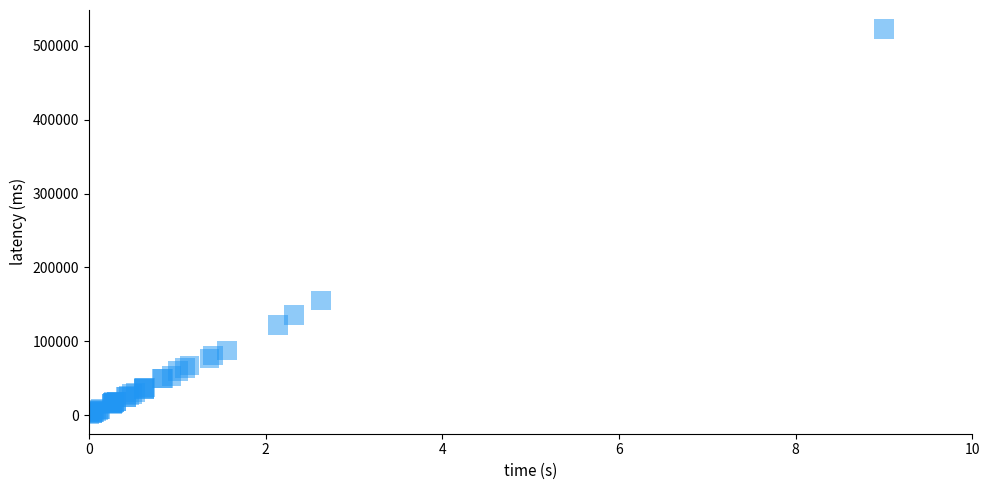

What Y value in the scatter plot is closest to 261752?

155096